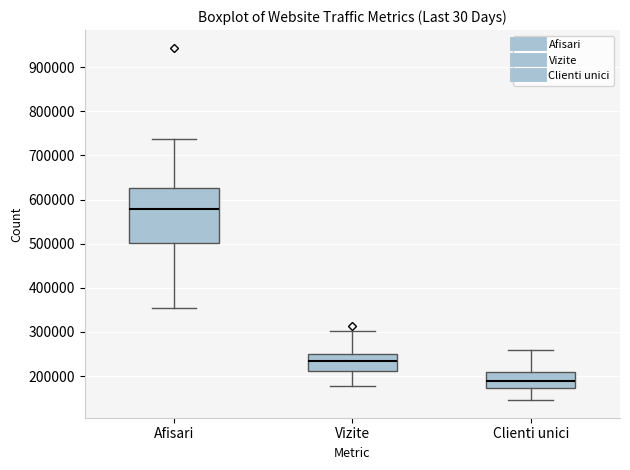

Where does the lower whisker of the box for Afisari end on the y-axis? The values are not printed on the chart, so give them approximately, as read against the axis.

350000